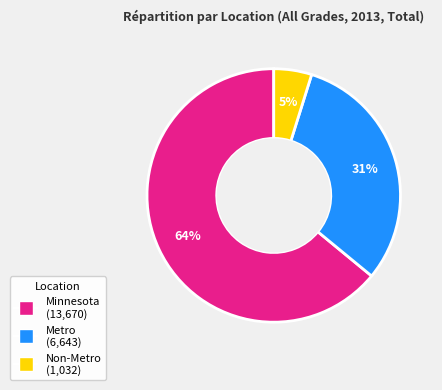

Is the sum of Minnesota and Non-Metro greater than half?

Yes